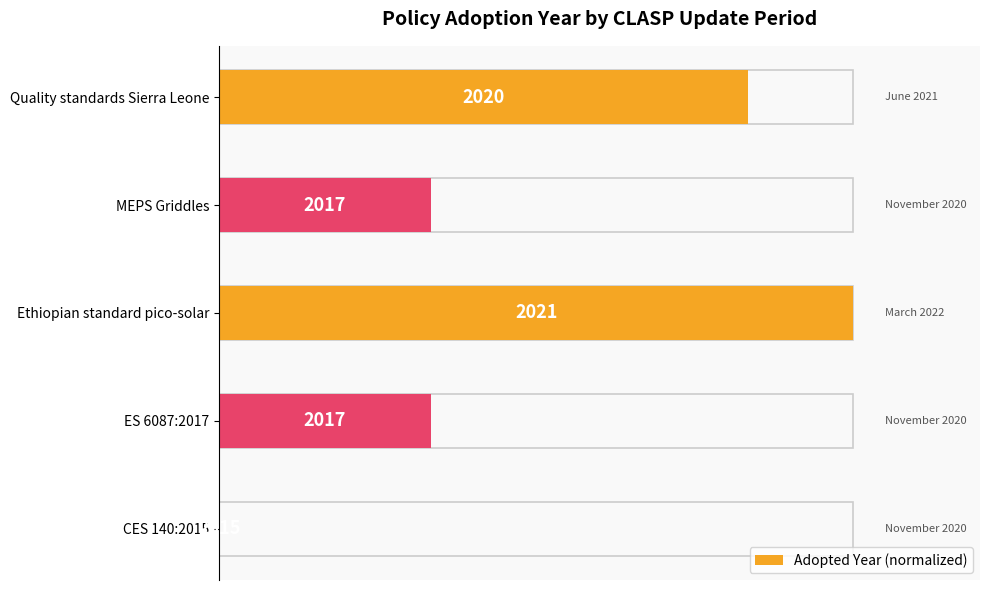

How many data points are less than 33?

1